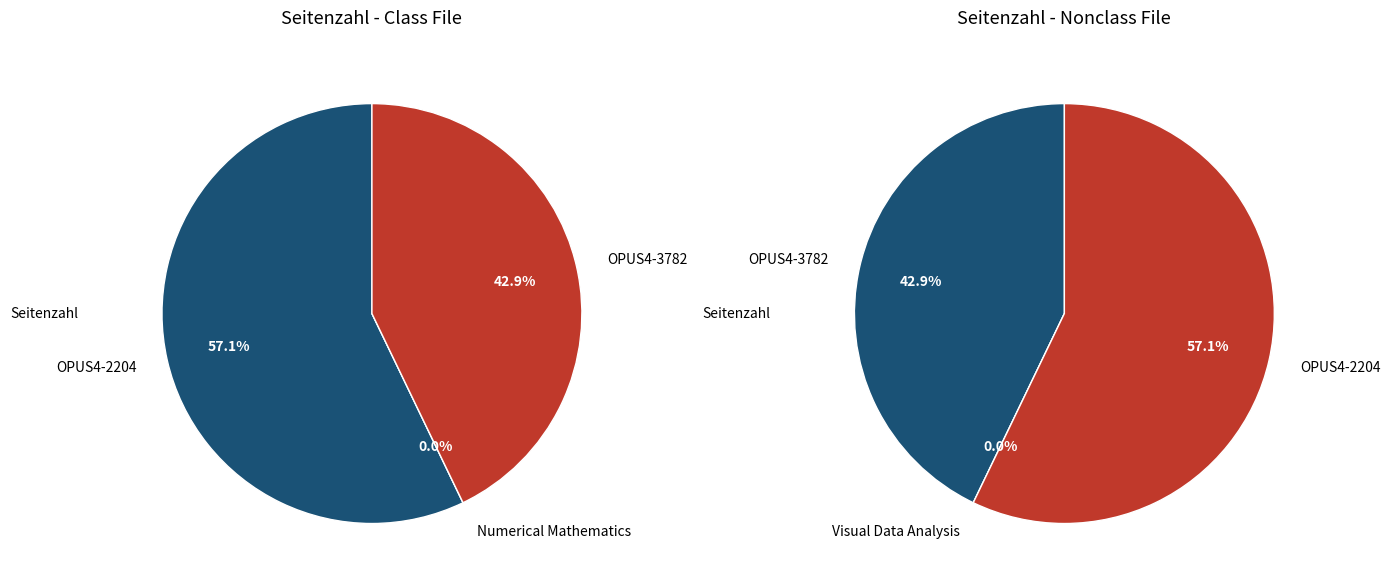

True or false: OPUS4-2204 accounts for 57% of the total.

True